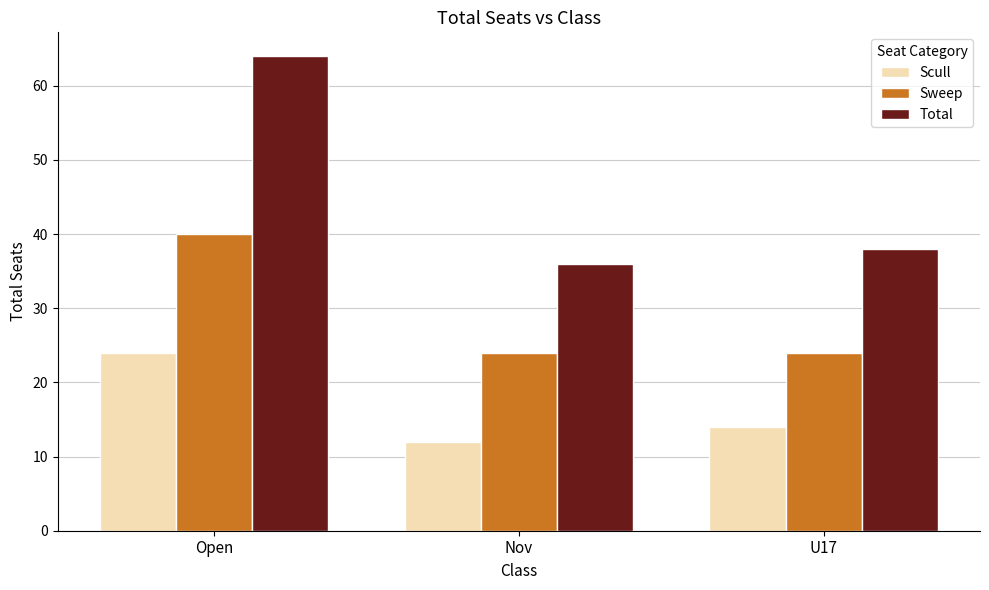

What is the total value across all series at U17?

76